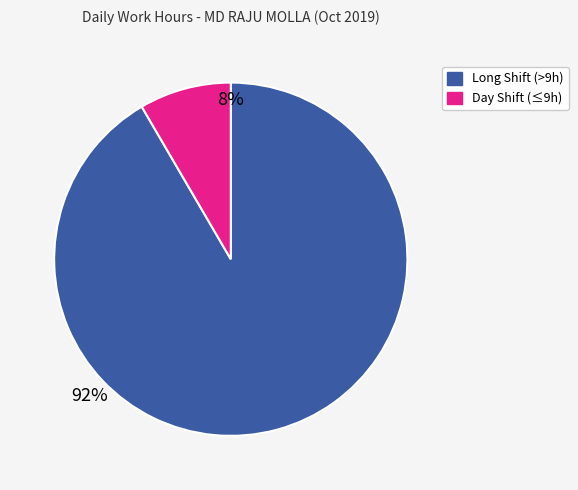

How many slices are in this pie chart?

2